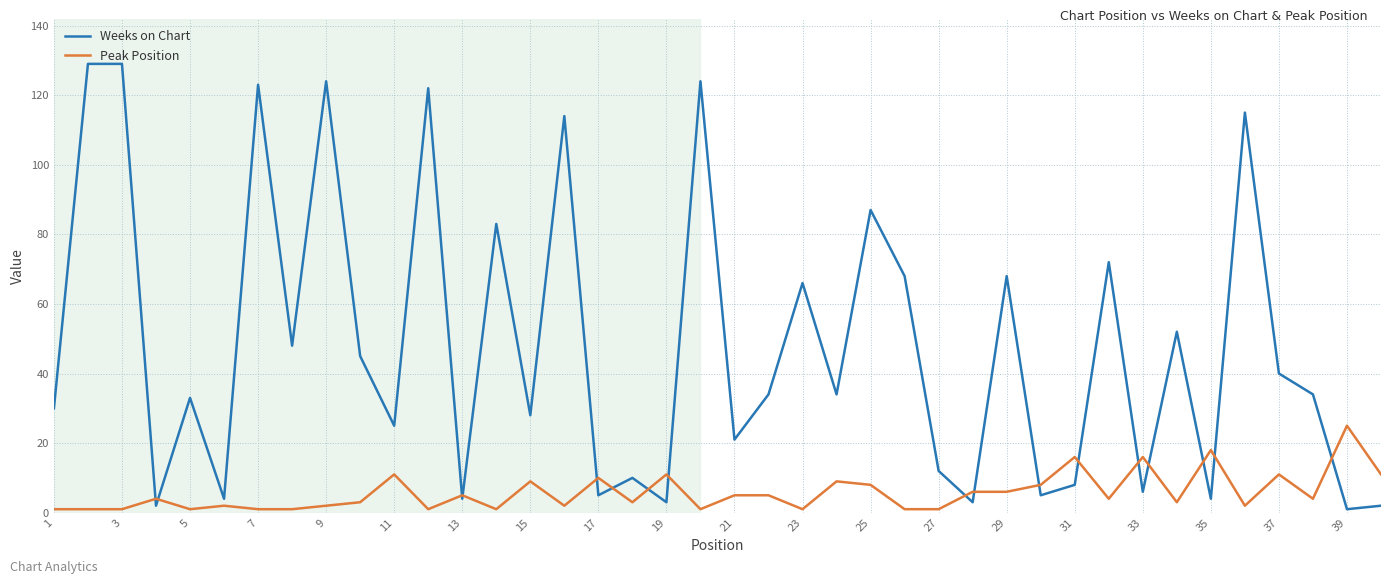

Which series has the largest total across all categories?

Weeks on Chart